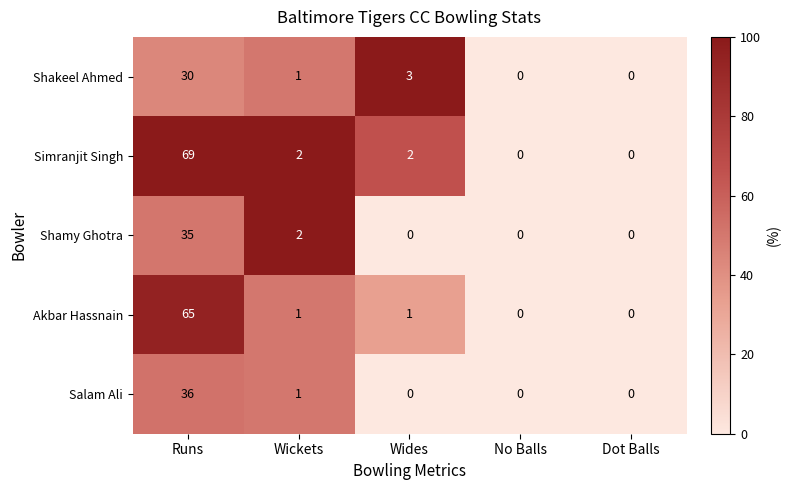

What is the highest value of the Shakeel Ahmed series?

30